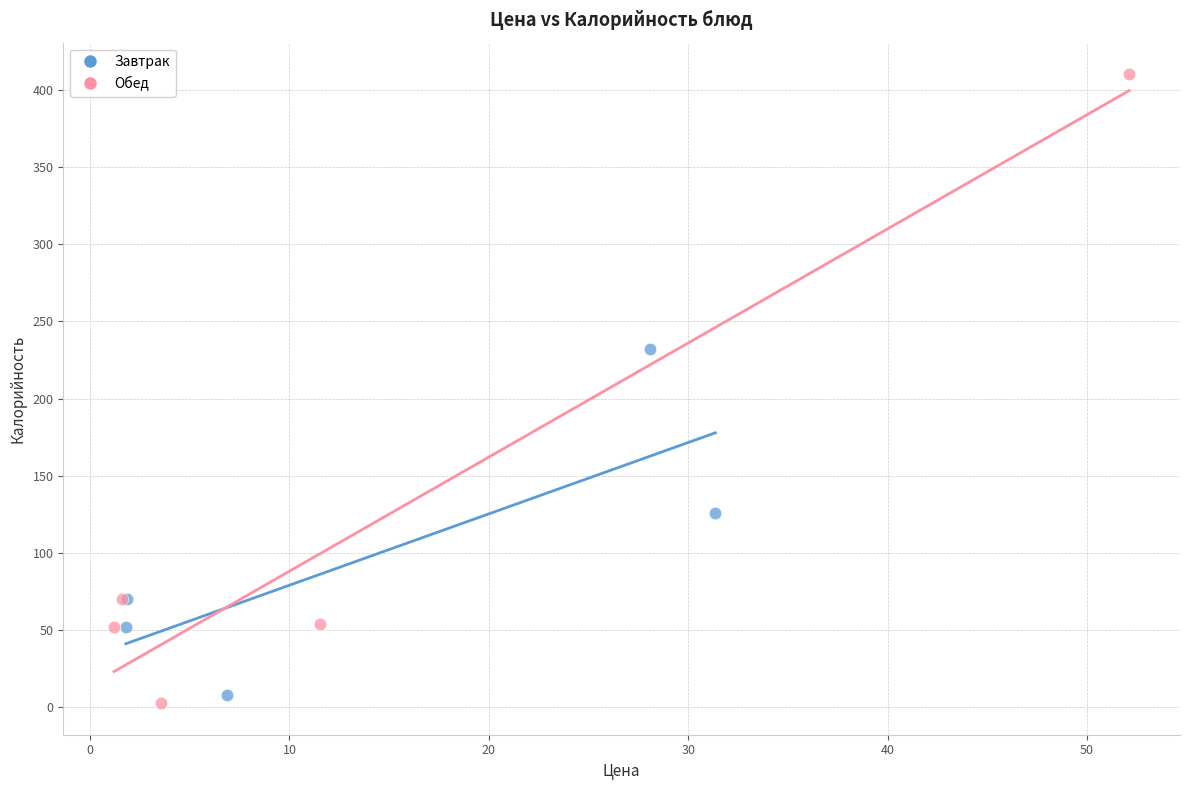

Which series contains the highest Y value?

Обед